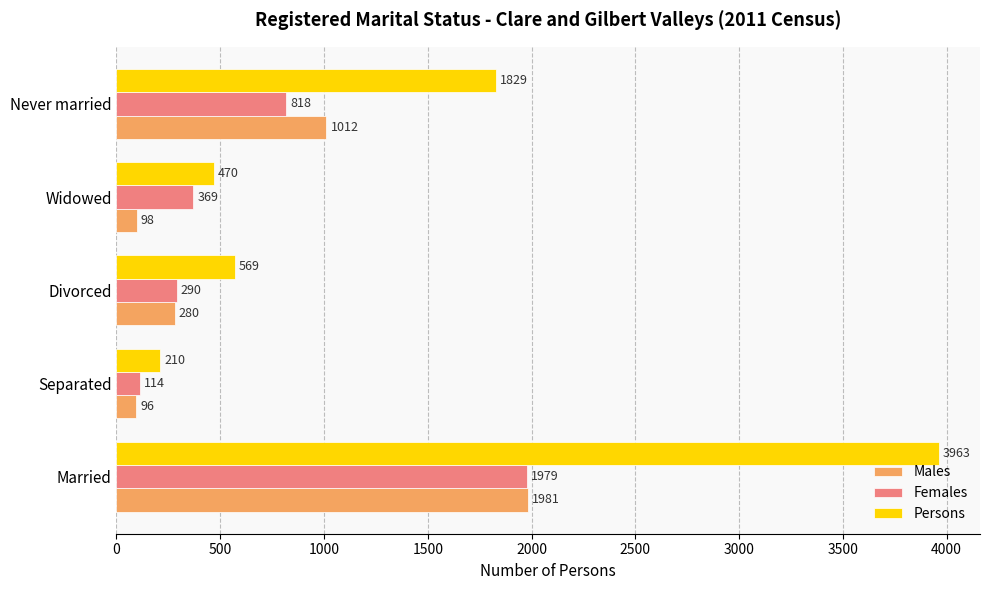

Where is Persons nearest to the value 2086?

Never married